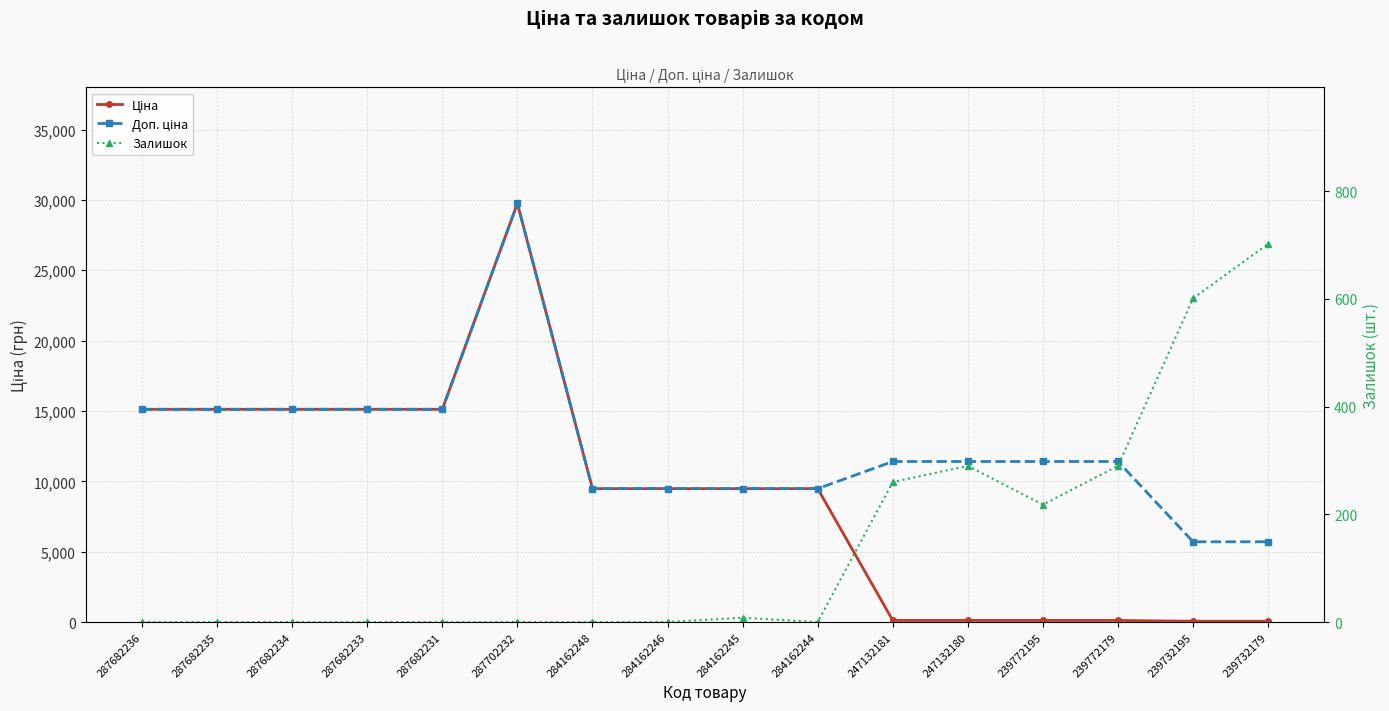

At how many categories does at least one series exceed 14031?

6